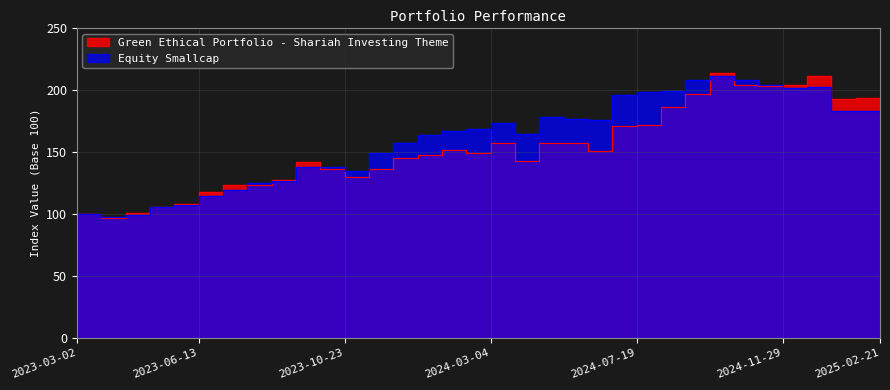

What is the value of the Green Ethical Portfolio - Shariah Investing Theme point at the 18th from the left?

157.4